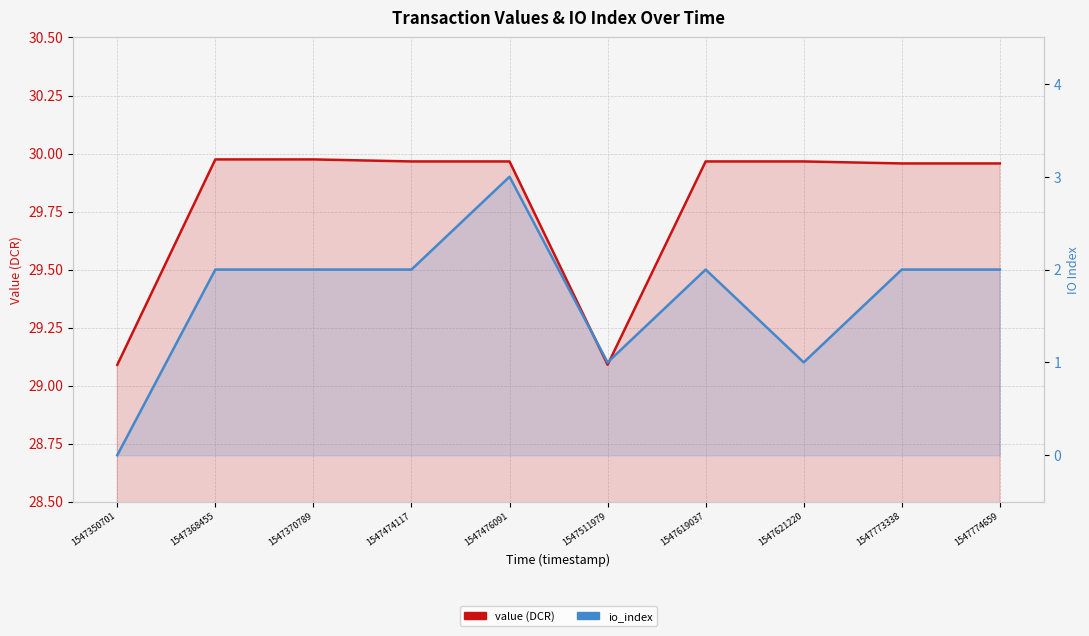

True or false: value has a value of 40.4 at 1547370789.

False